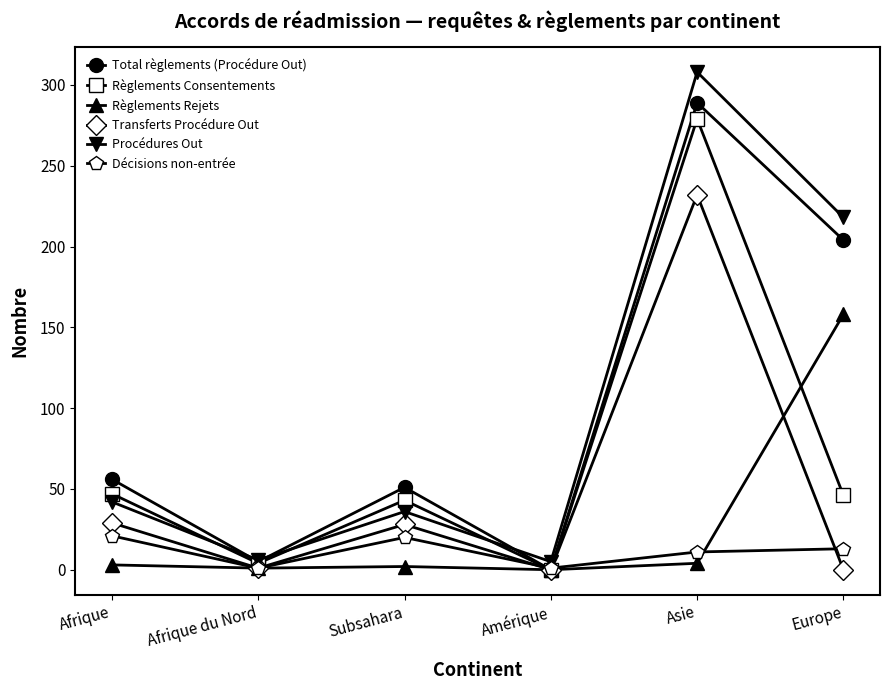

True or false: Procédures Out has a value of 25 at Afrique.

False